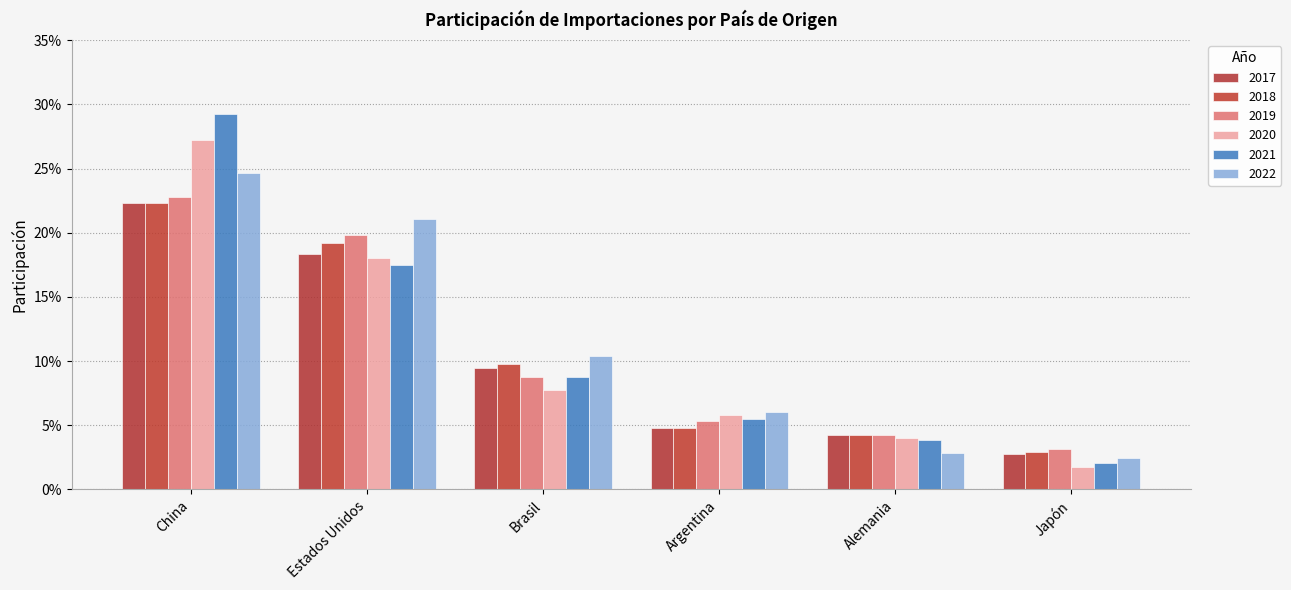

How many 2017 values are between 0 and 1?

6